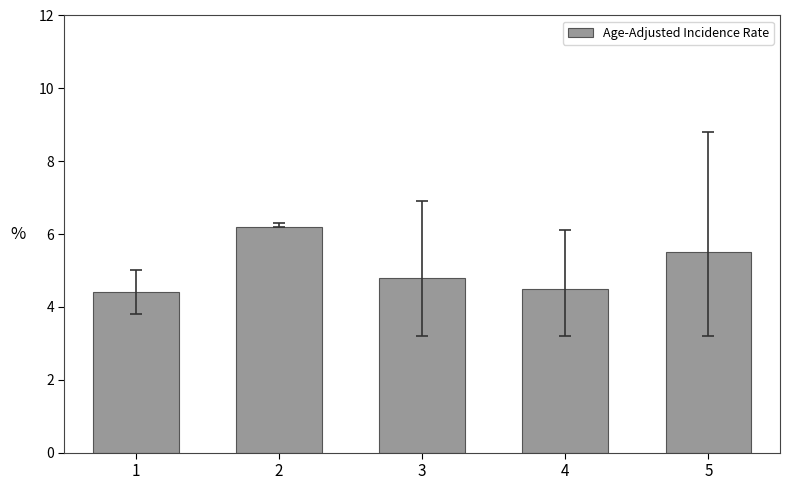

What is the average value?

5.1